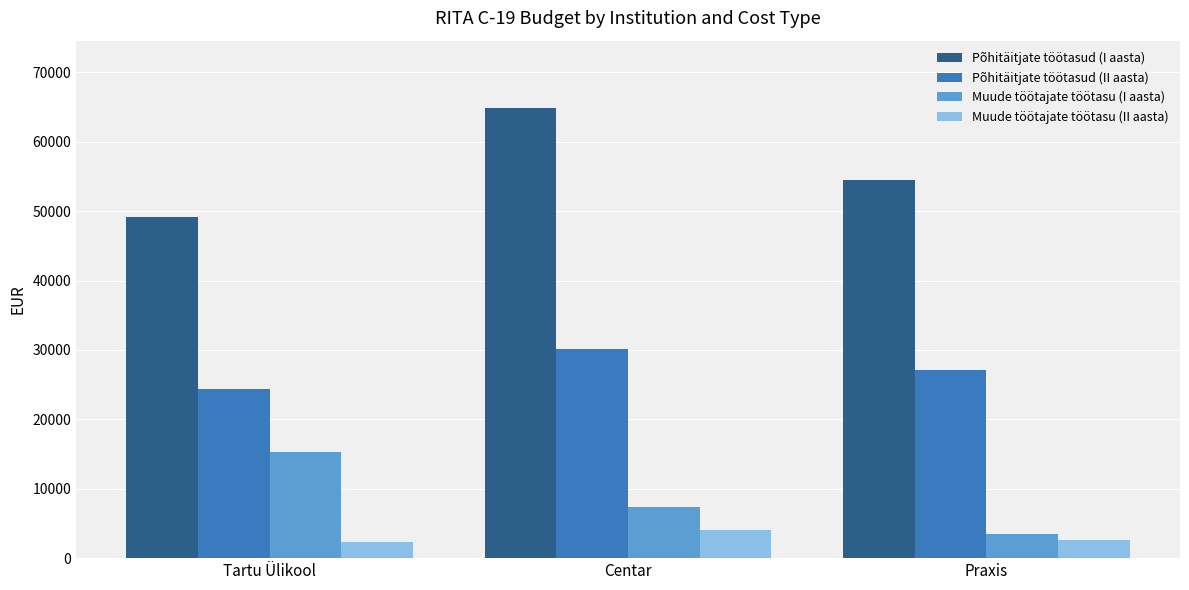

Are the bars grouped side by side (vs. stacked)?

Yes